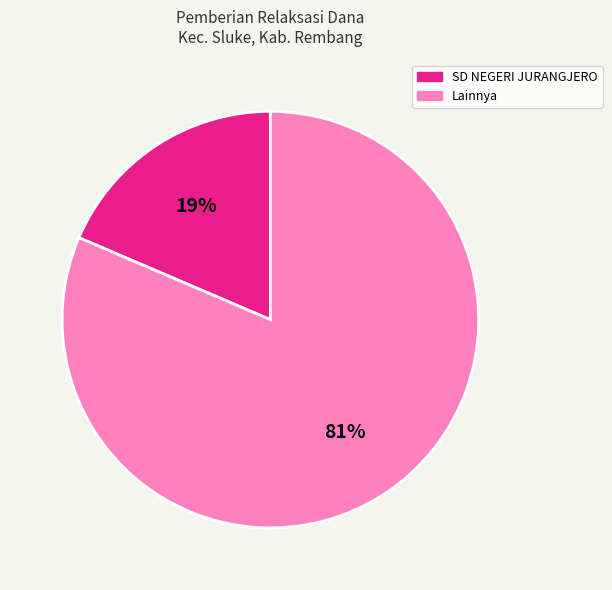

Does any single category account for the majority?

Yes